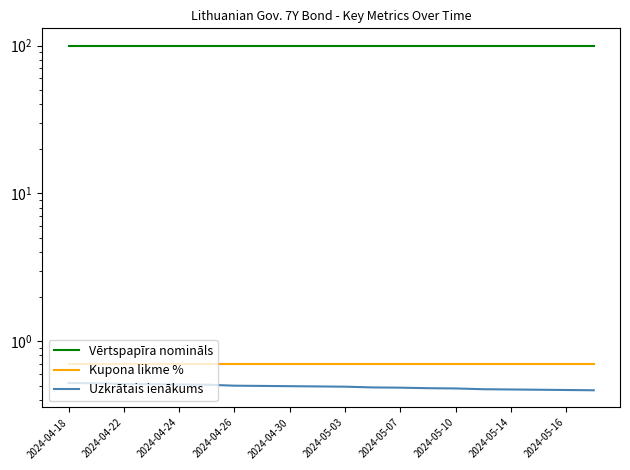

What is the average value of the Kupona likme % series?

0.7